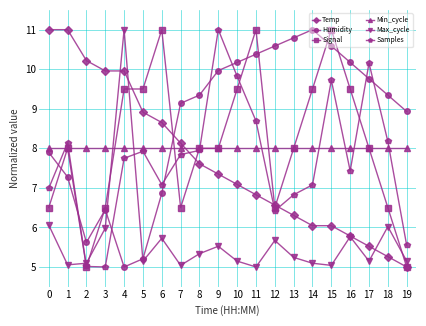

What is the sum of the Min_cycle values at 5 and 10?

16.0